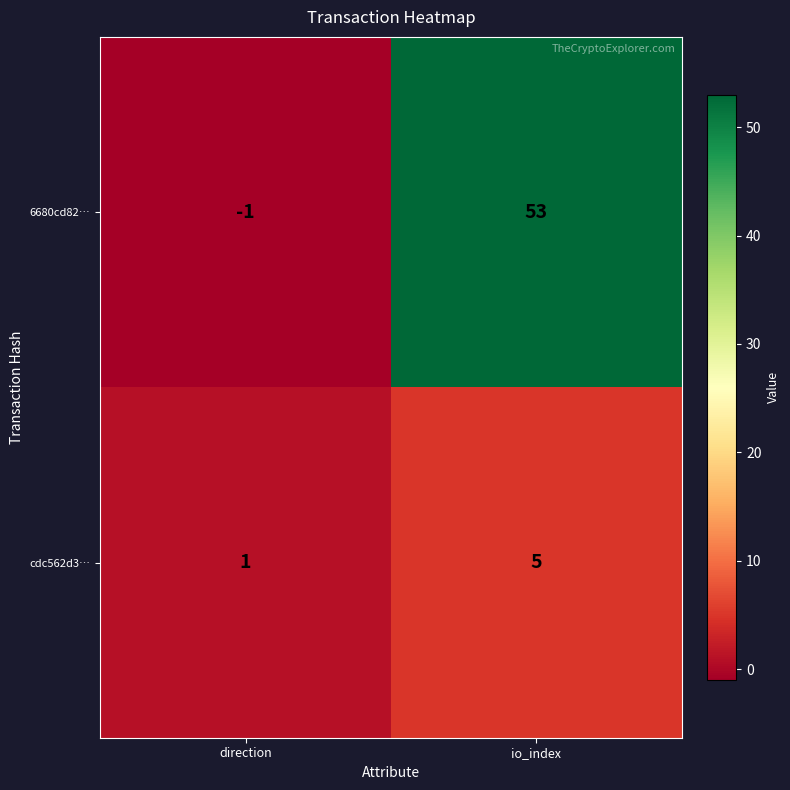

How many series are shown in this chart?

2